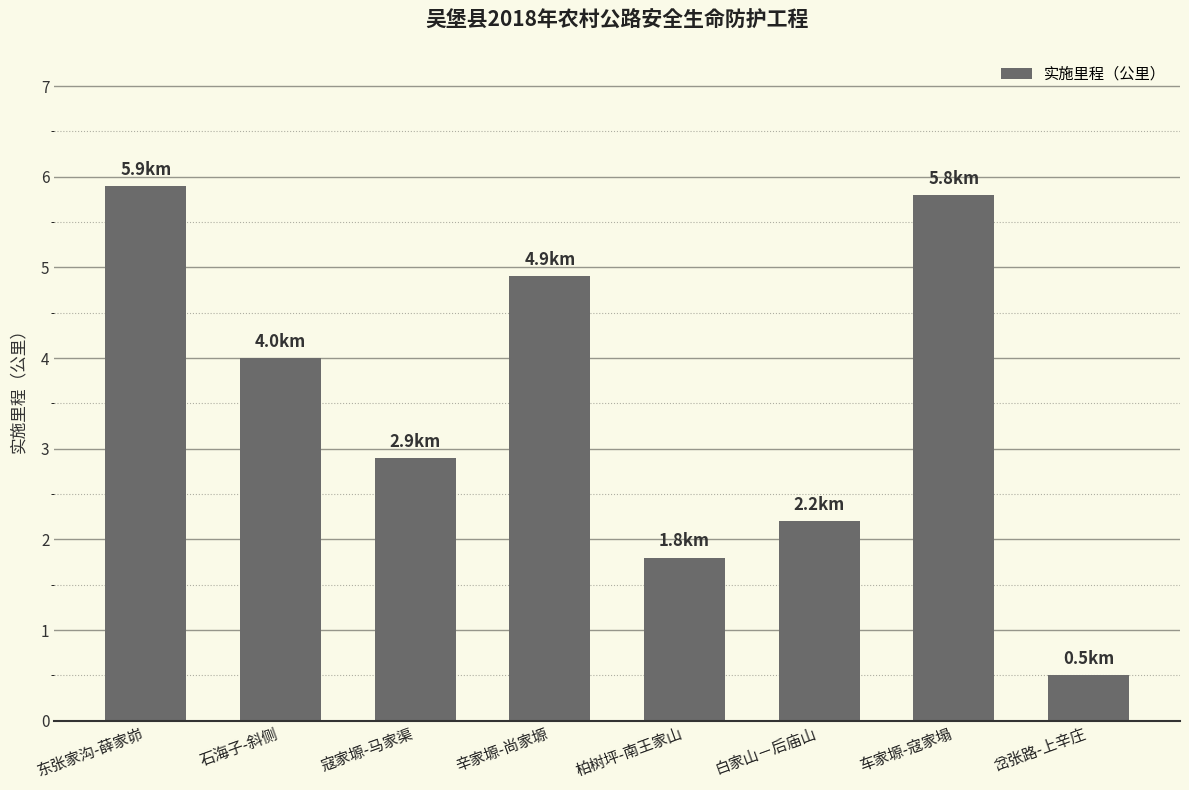

Reading left to right, list all the values displayed in this chart.

东张家沟-薛家峁=5.9	石海子-斜侧=4.0	寇家塬-马家渠=2.9	辛家塬-尚家塬=4.9	柏树坪-南王家山=1.8	白家山－后庙山=2.2	车家塬-寇家塌=5.8	岔张路-上辛庄=0.5